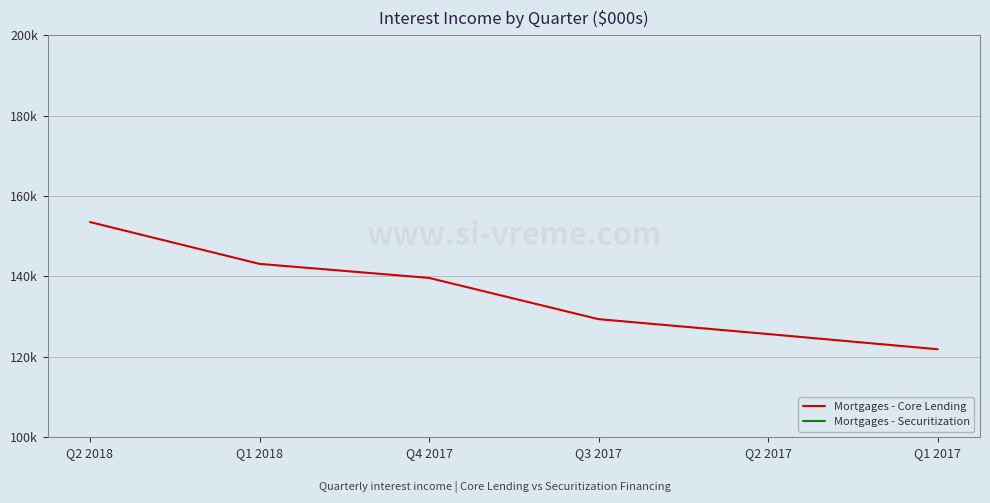

True or false: Mortgages - Securitization and Mortgages - Core Lending cross at least once.

False